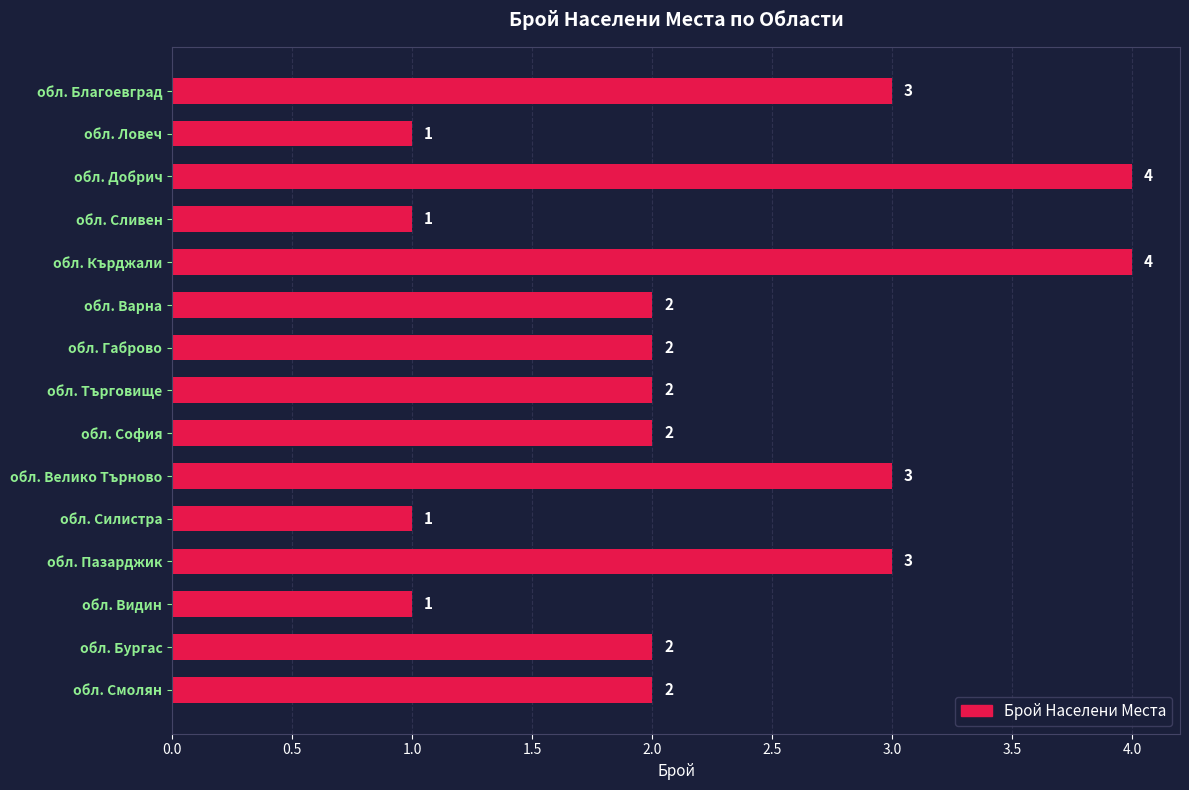

What is the average value?

2